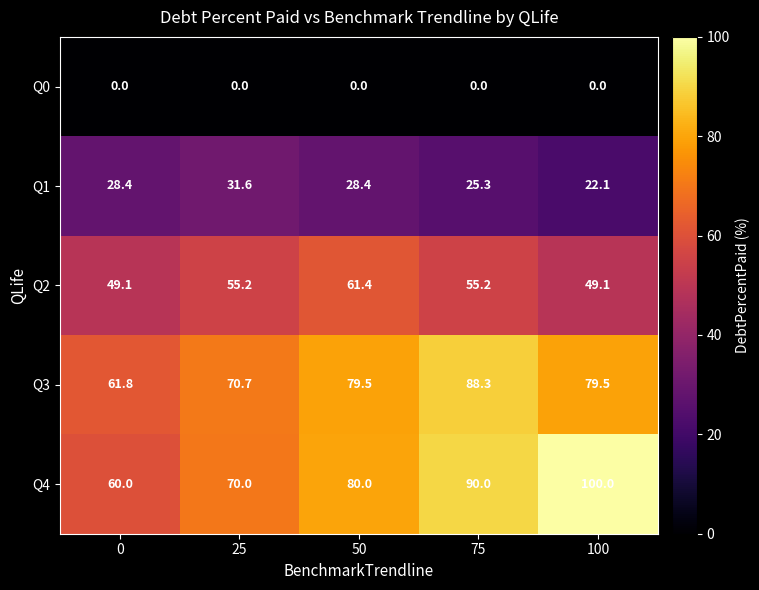

Reading left to right, transcribe all the data shown in this chart.

Q0: 0.0	0.0	0.0	0.0	0.0
Q1: 28.4	31.6	28.4	25.3	22.1
Q2: 49.1	55.2	61.4	55.2	49.1
Q3: 61.8	70.7	79.5	88.3	79.5
Q4: 60.0	70.0	80.0	90.0	100.0